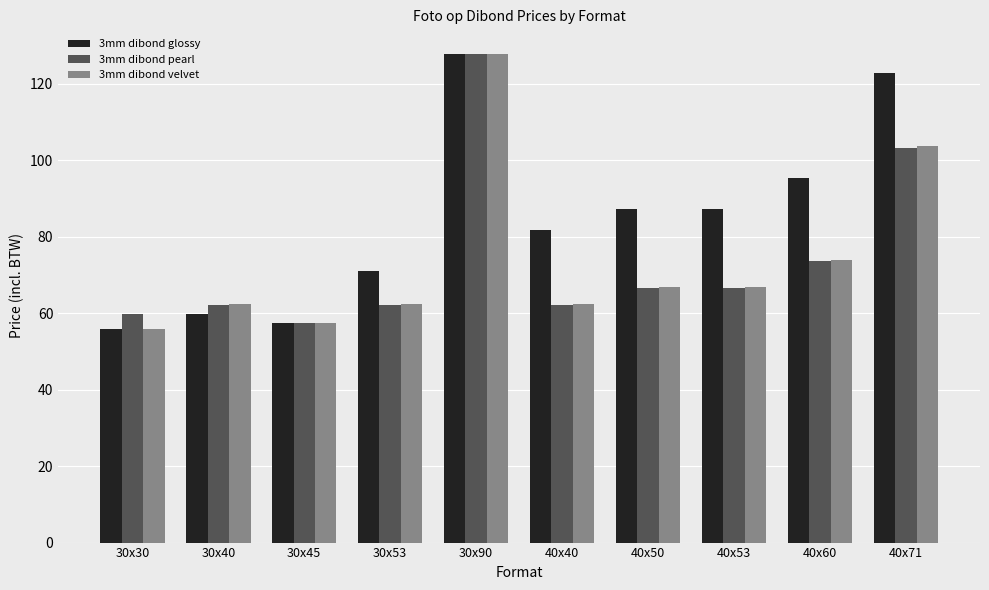

What is the maximum value for 3mm dibond pearl?

127.9